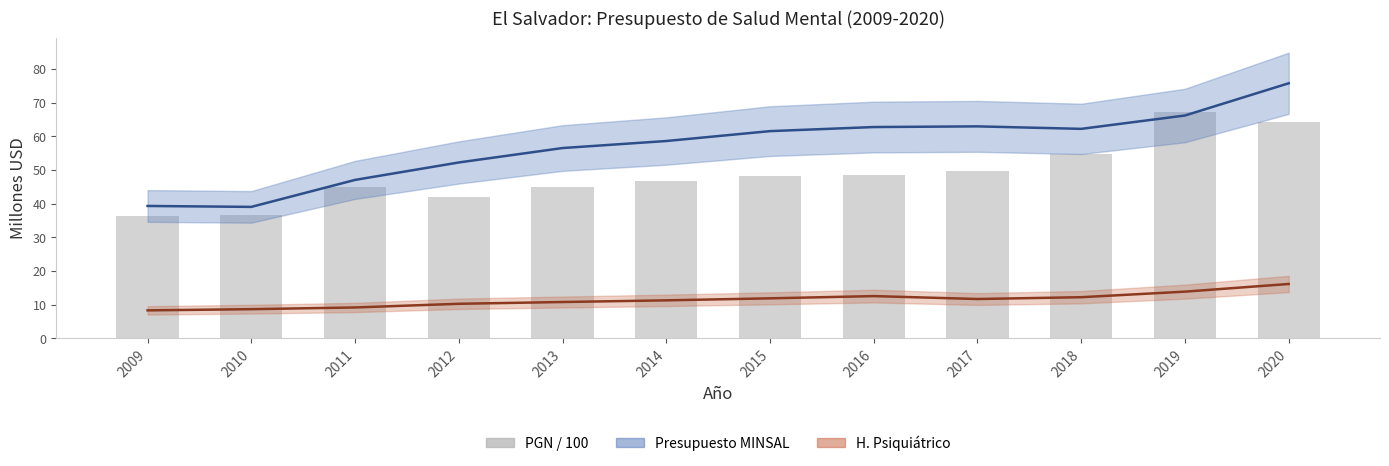

What is the value of the PGN / 100 bar at the 12th from the left?

64.3